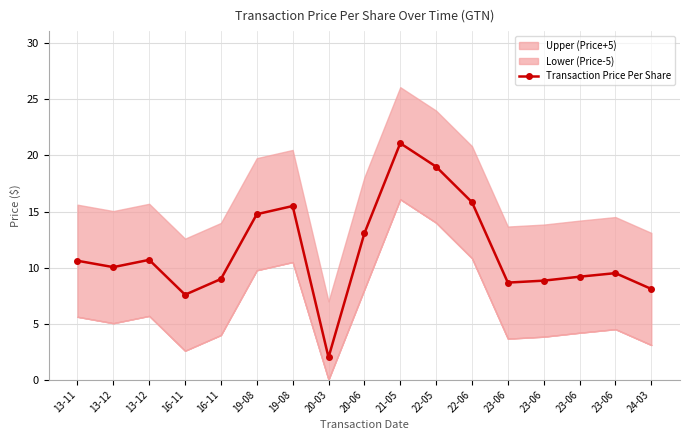

Reading right to left, transcribe all the data shown in this chart.

8.1	9.5	9.2	8.8	8.7	15.8	19.0	21.1	13.1	2.0	15.5	14.8	9.0	7.6	10.7	10.0	10.6